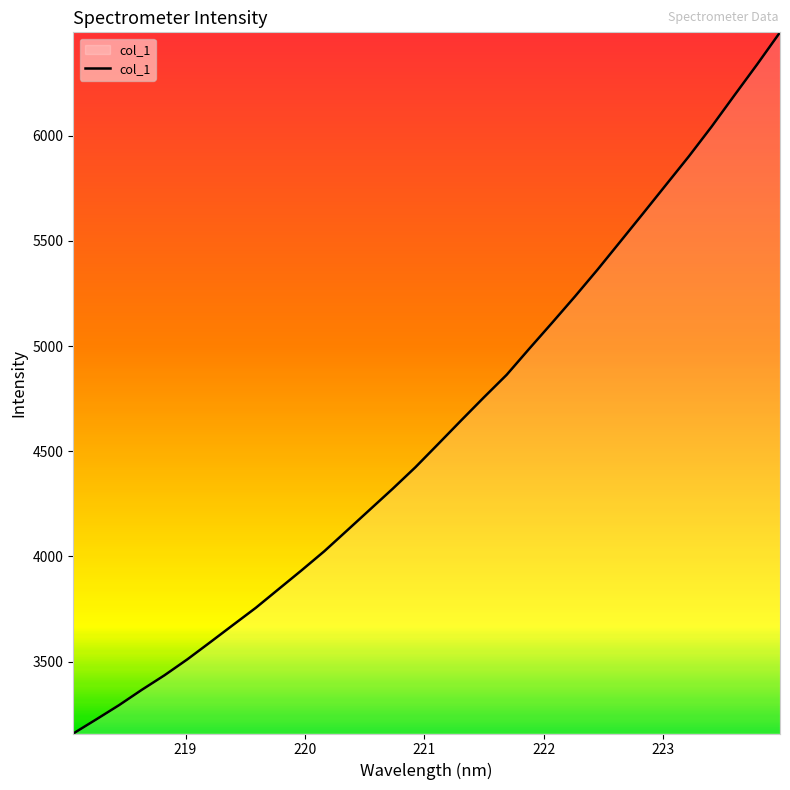

What is the difference between the maximum and minimum values?

3333.4